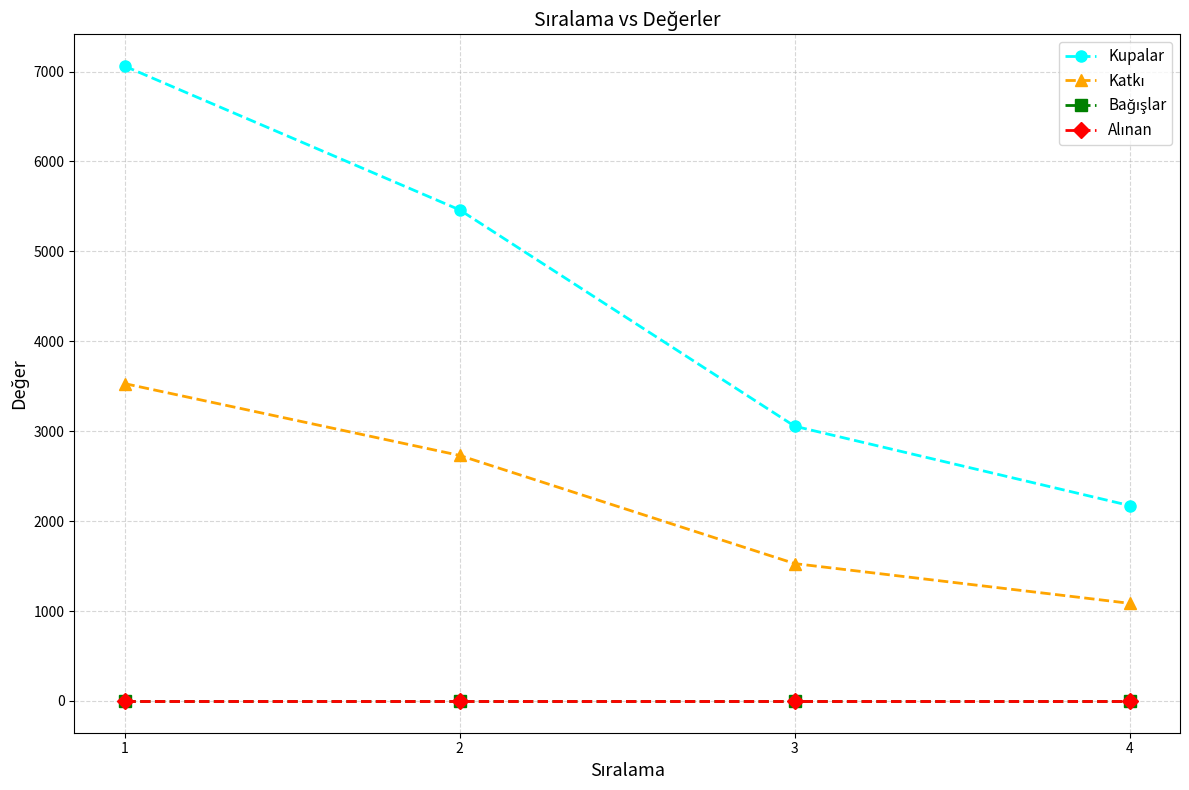

Does the chart have visible grid lines?

Yes